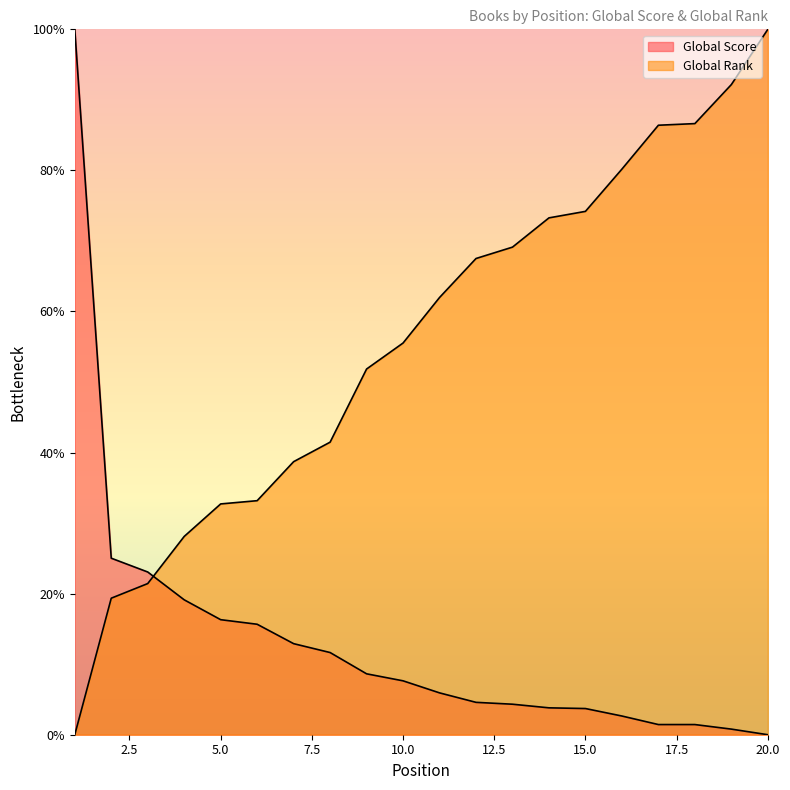

Which category has the highest value across all series?

1